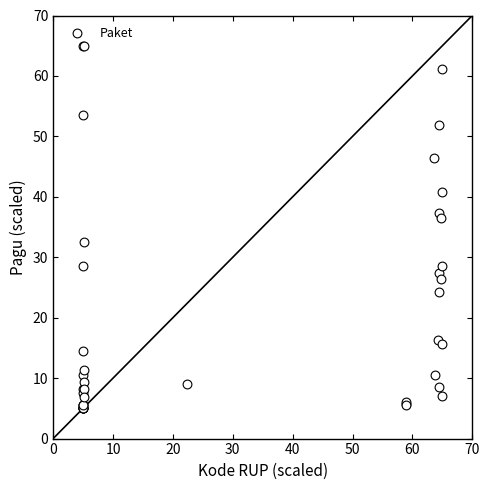

What Y value in the scatter plot is closest to 35?

36.5